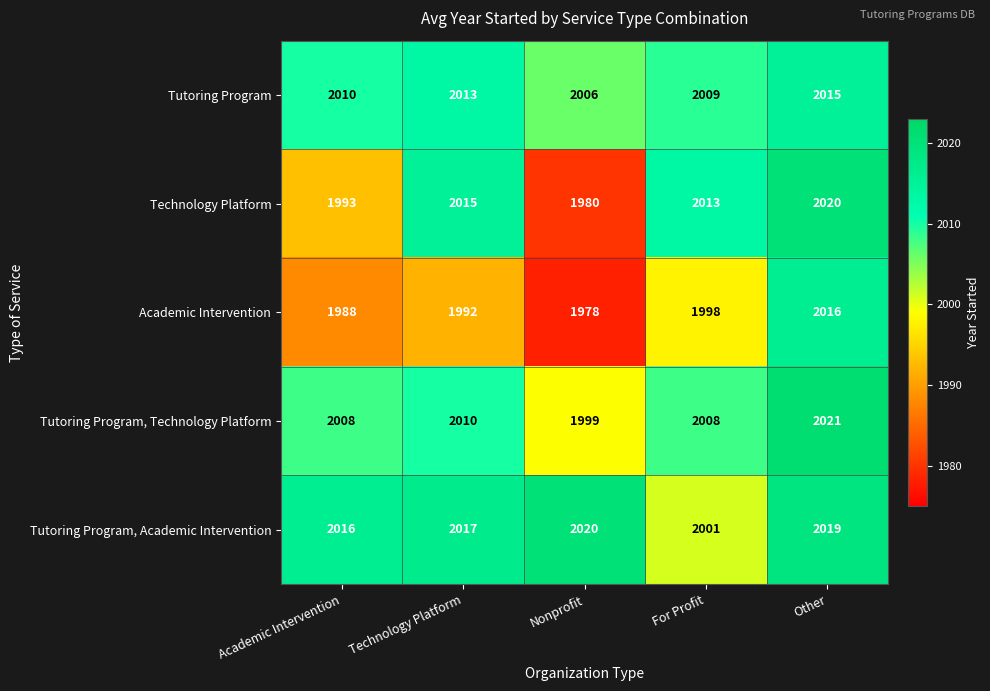

Count the number of data series in this chart.

5